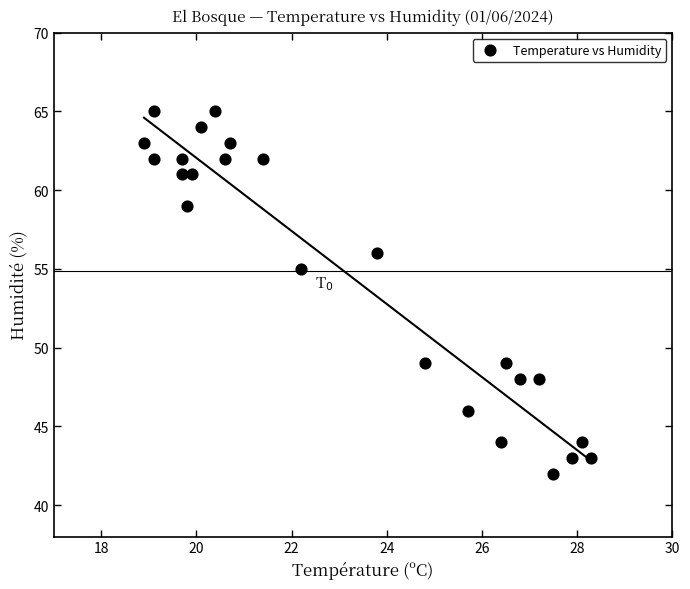

What Y value in the scatter plot is closest to 53?

55